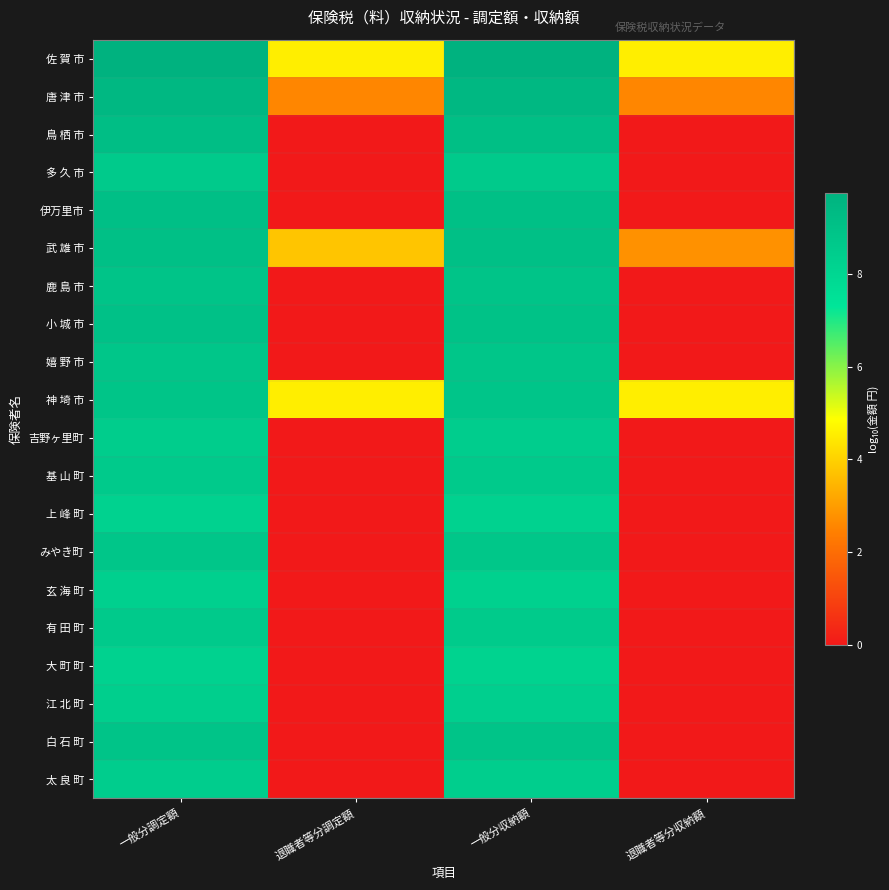

What is the spread (max minus min) of values at 一般分収納額?

1.6